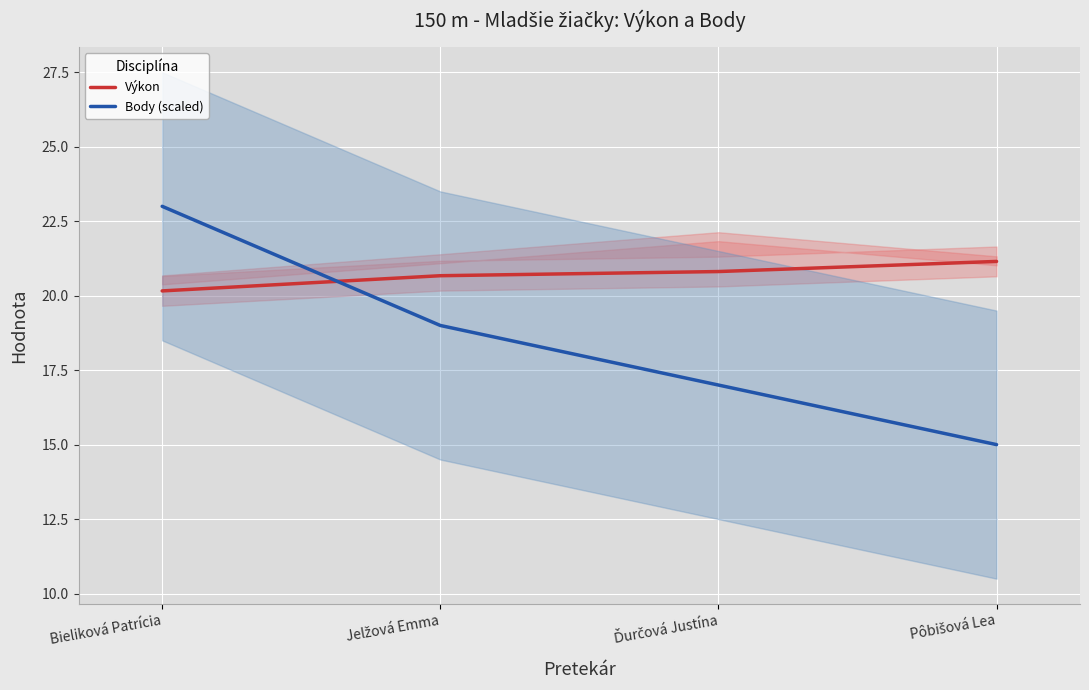

Reading left to right, list all the values displayed in this chart.

Výkon: 20.2	20.7	20.8	21.1
Body (scaled): 23.0	19.0	17.0	15.0